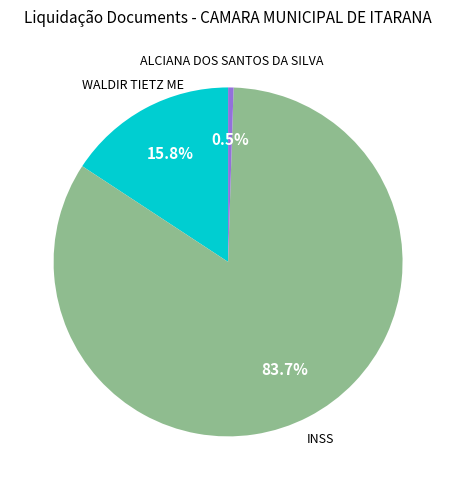

Does any single category account for the majority?

Yes